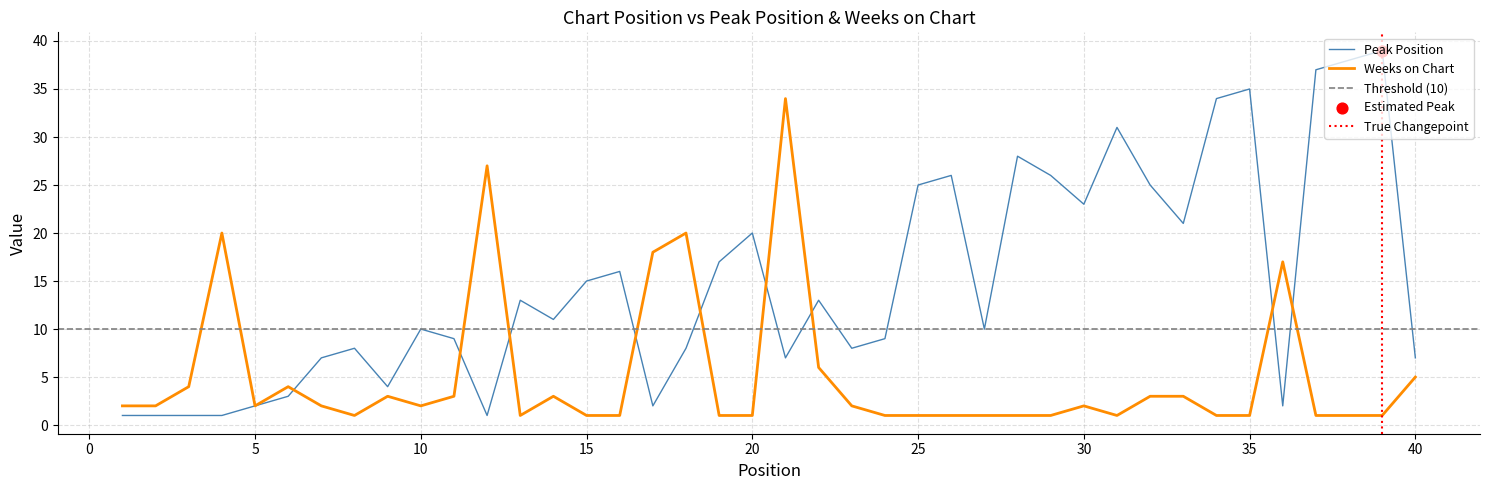

Which series has the largest total across all categories?

Peak Position